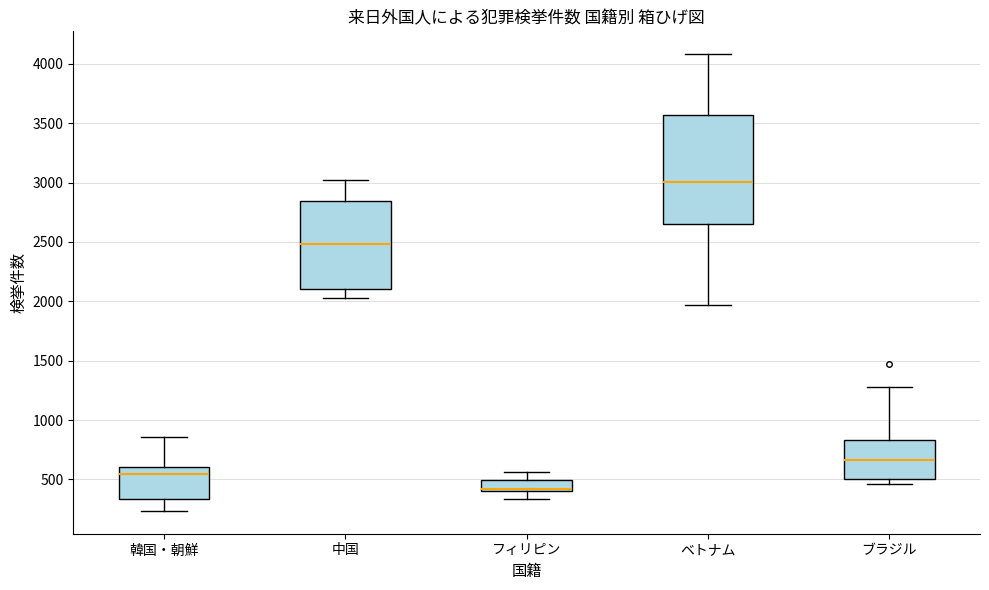

Reading left to right, transcribe this box plot: for each box, give where its median line is, the range the box spans, and where its two whiskers end, as read against the y-axis. The values are not printed on the chart, so give them approximately, as read against the axis.

韓国・朝鮮: median 550, box 350 to 600, whiskers 250 to 850
中国: median 2500, box 2100 to 2850, whiskers 2050 to 3000
フィリピン: median 400 (just above the box's lower edge), box 400 to 500, whiskers 350 to 550
ベトナム: median 3000, box 2650 to 3550, whiskers 1950 to 4100
ブラジル: median 650, box 500 to 850, whiskers 450 to 1300